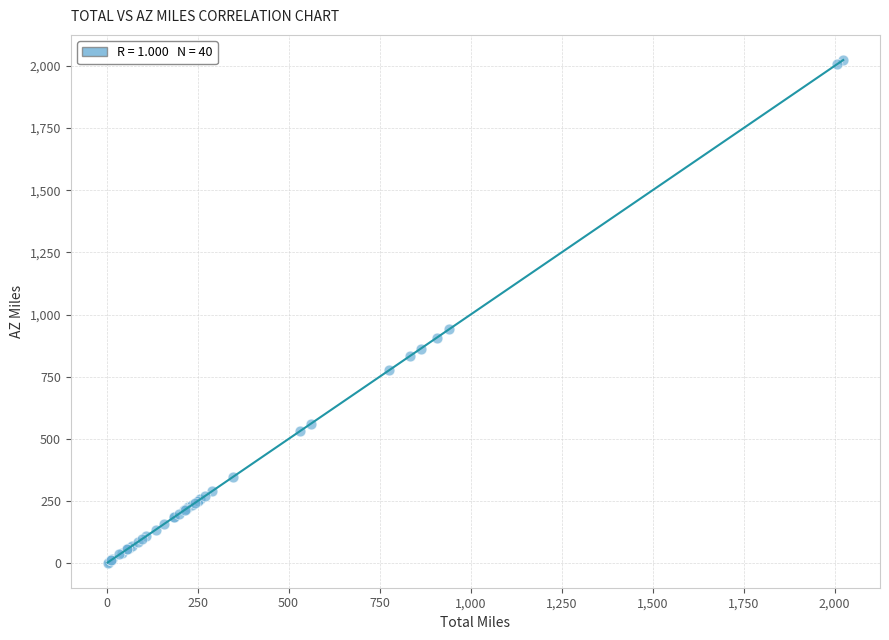

What Y value in the scatter plot is closest to 1012?

941.3